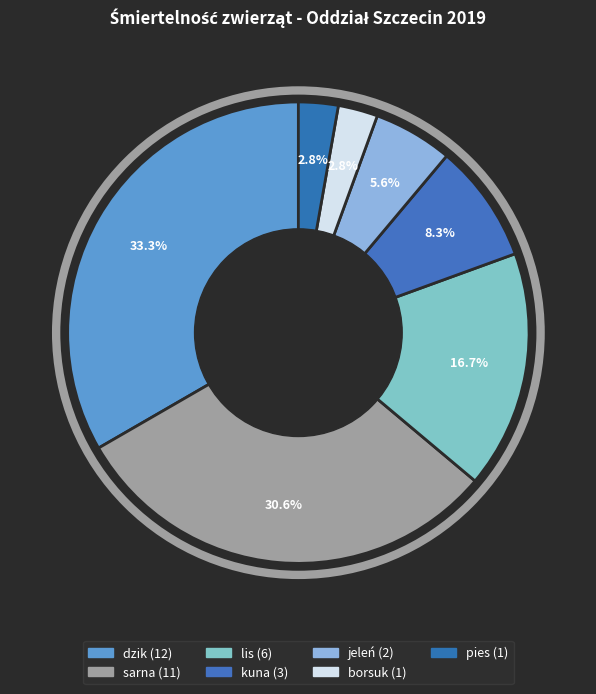

What portion of the pie excludes pies?

97.2%